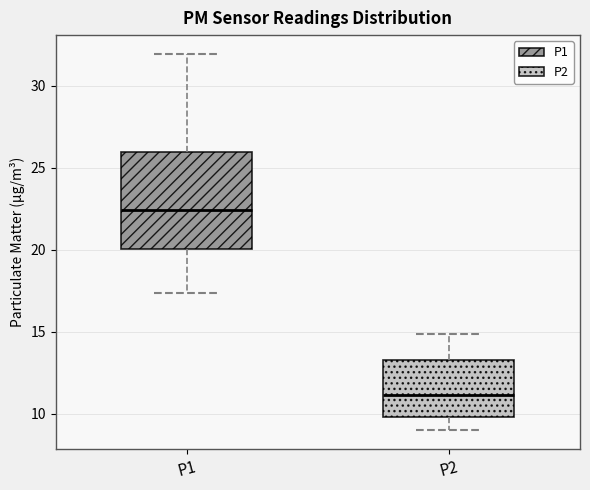

Which box is the tallest, from its lower edge to its upper edge?

P1